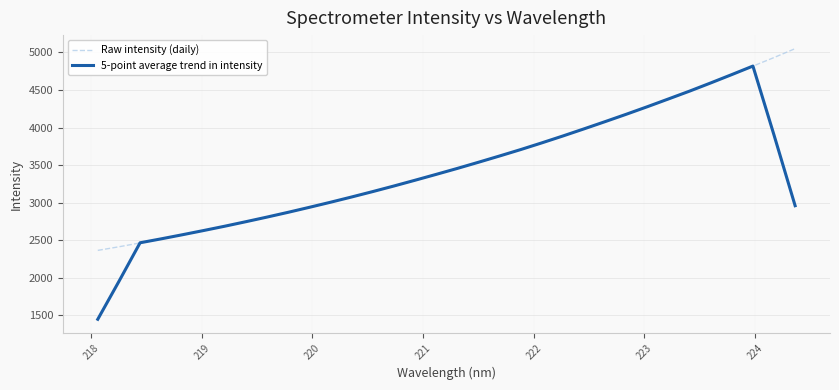

Which series has the largest range (max minus min)?

5-point average trend in intensity